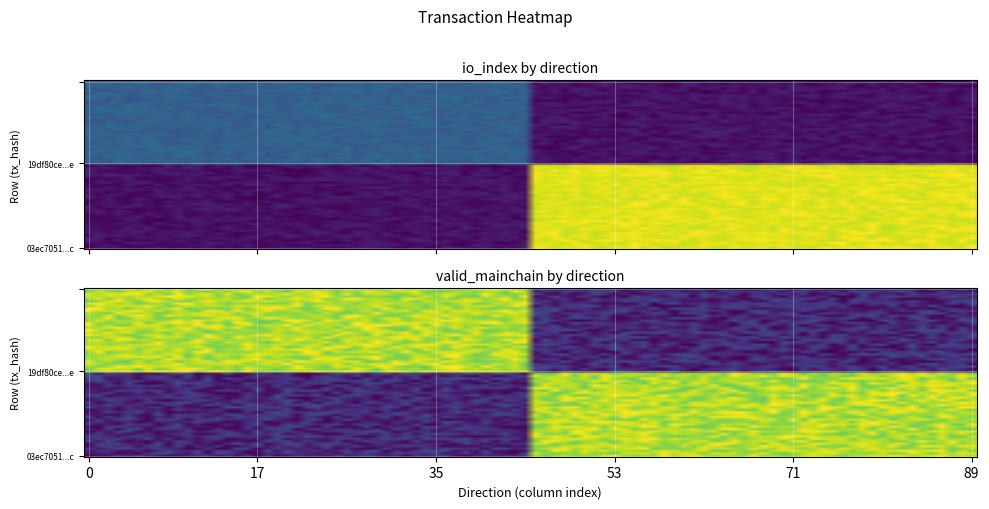

What is the maximum value shown in the chart?

14.0